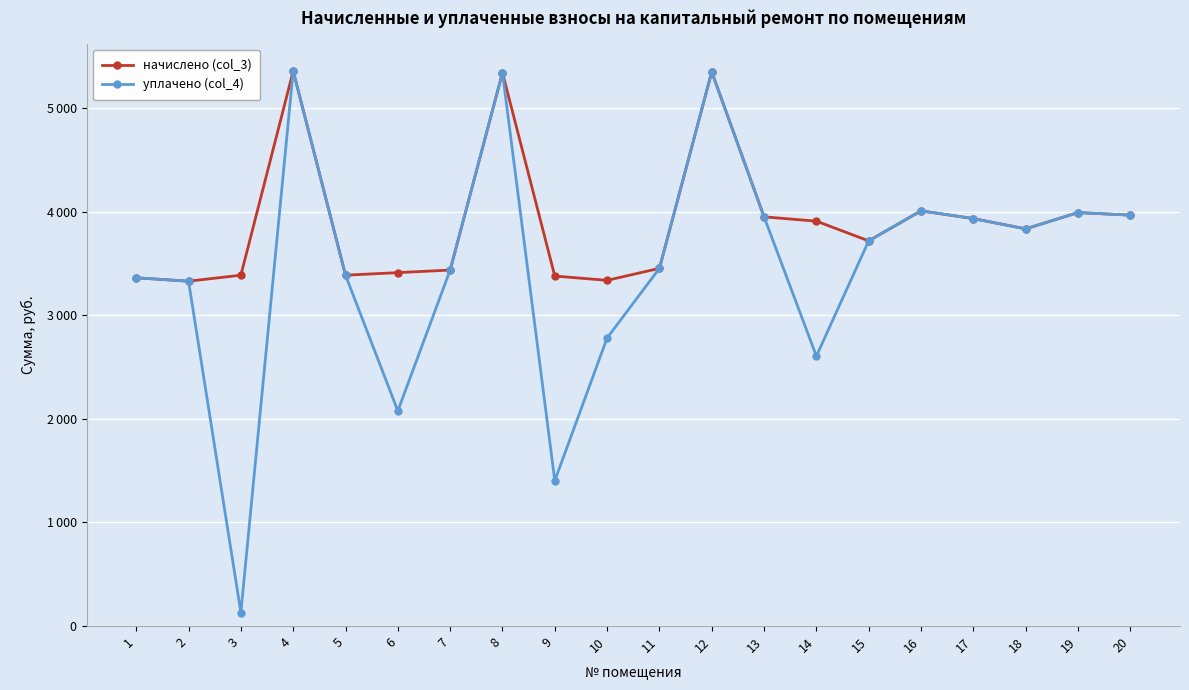

The уплачено (col_4) series shows 5357.2 at 4. True or false?

True